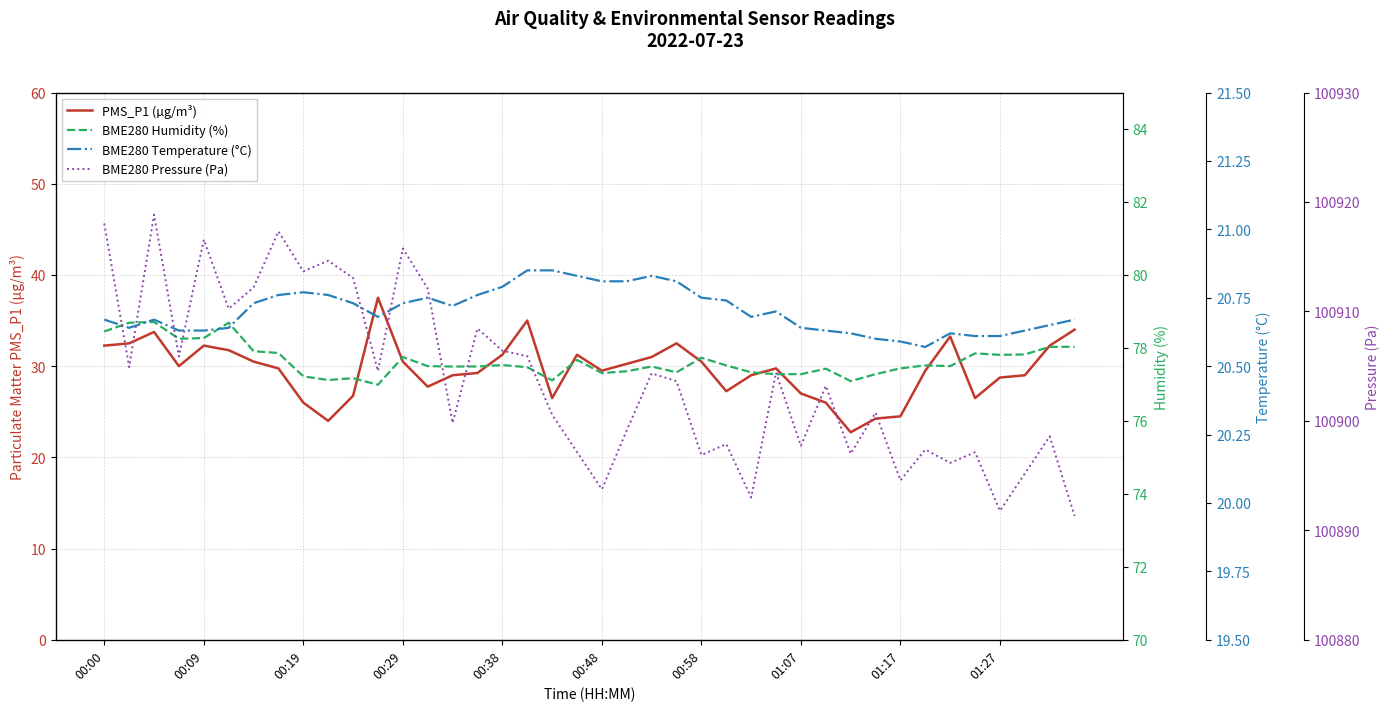

What is the average value of the PMS_P1 (µg/m³) series?

29.6